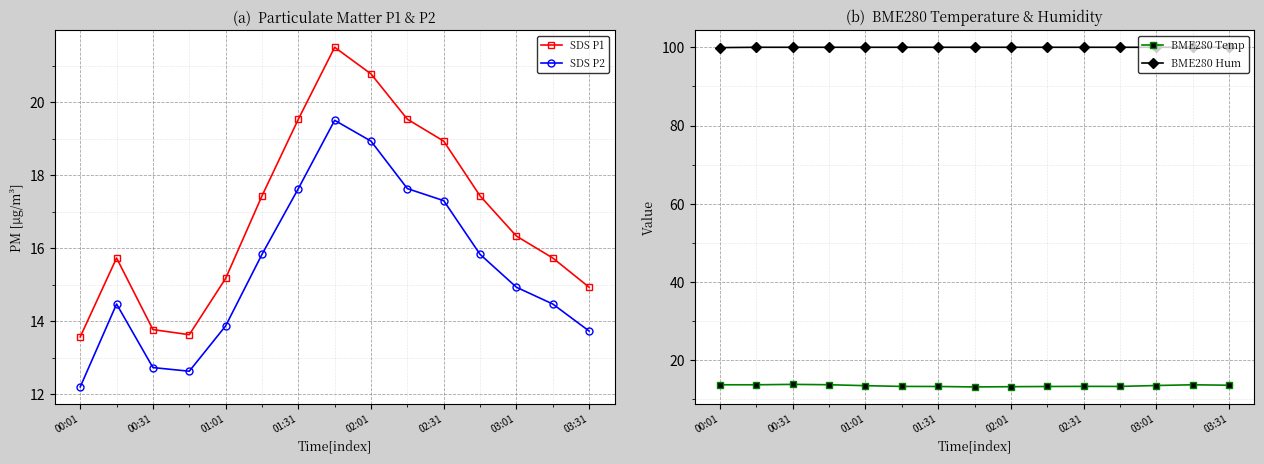

Reading left to right, extract all data points from this chart.

SDS P1: 13.6	15.7	13.8	13.6	15.2	17.4	19.5	21.5	20.8	19.5	18.9	17.4	16.3	15.7	14.9
SDS P2: 12.2	14.5	12.7	12.6	13.9	15.8	17.6	19.5	18.9	17.6	17.3	15.8	14.9	14.5	13.7
BME280 Temp: 13.8	13.8	13.8	13.8	13.5	13.3	13.3	13.2	13.3	13.3	13.3	13.3	13.6	13.8	13.6
BME280 Hum: 99.9	100.0	100.0	100.0	100.0	100.0	100.0	100.0	100.0	100.0	100.0	100.0	100.0	100.0	100.0